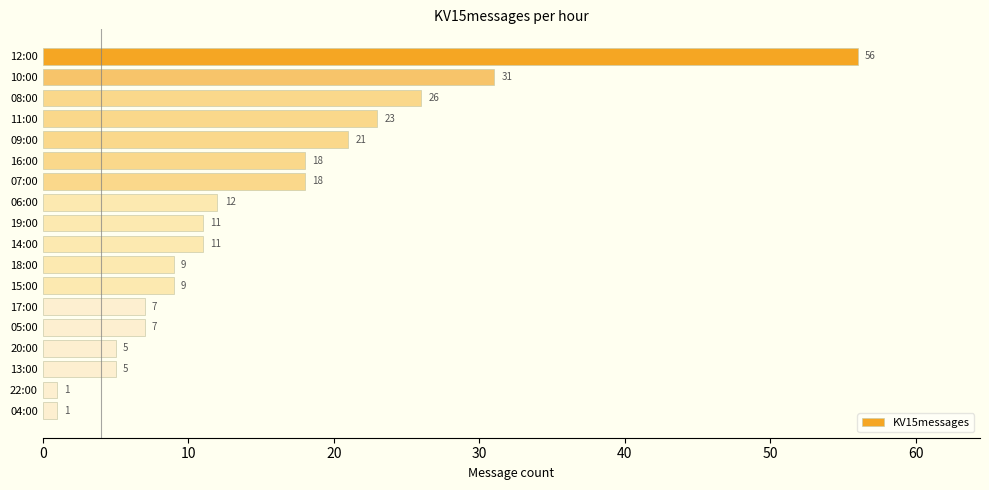

What is the value of the 5th bar from the top?

21